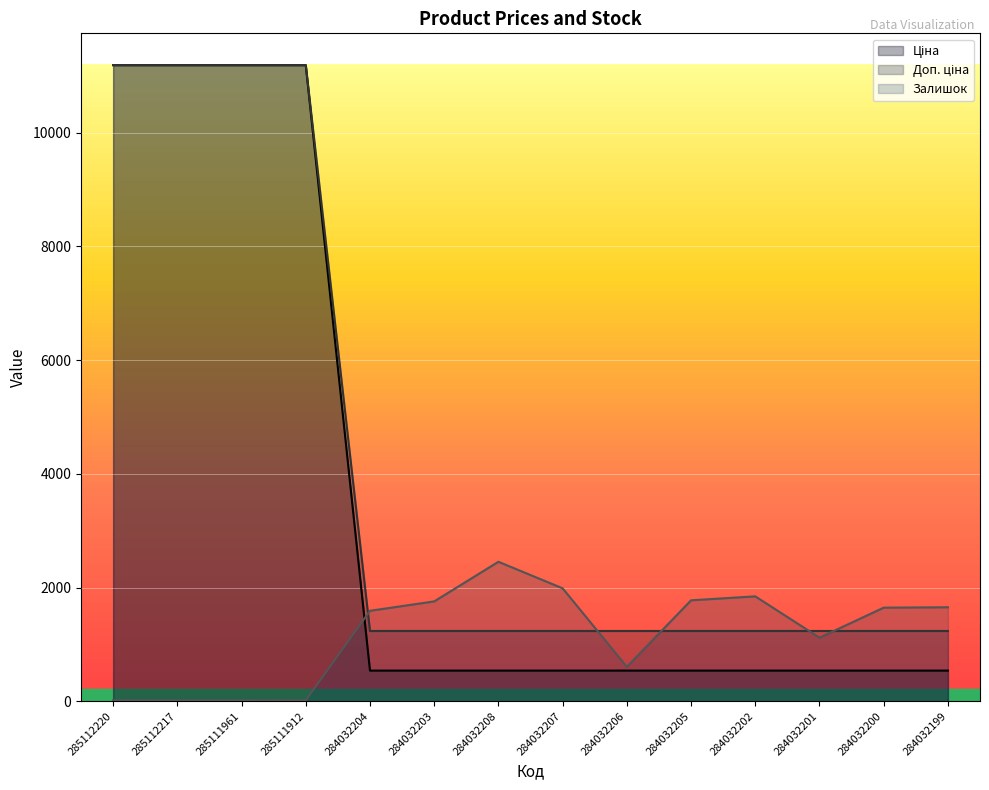

The Ціна series shows 201.6 at 284032201. True or false?

False